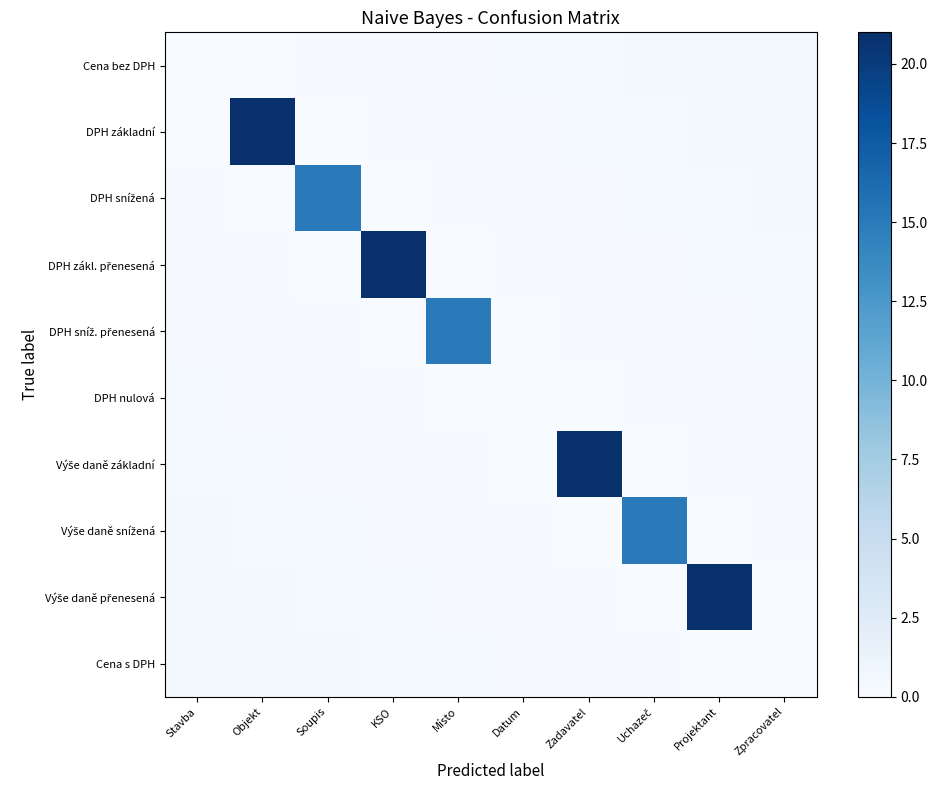

How many data points does each series have?

10